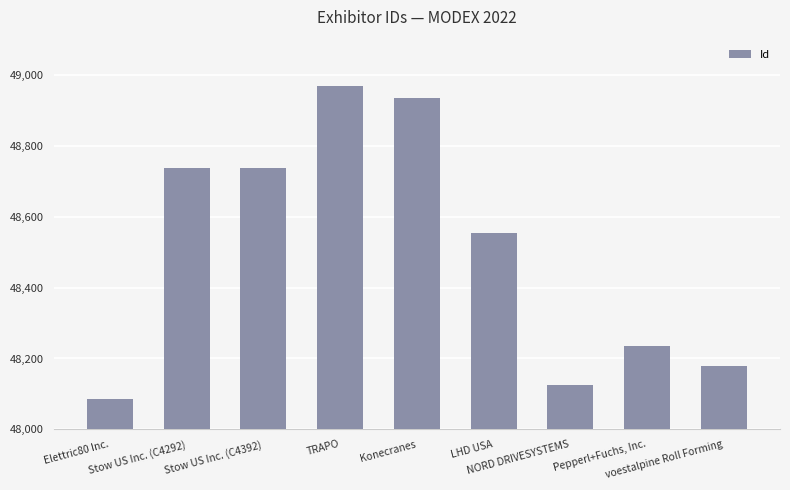

Does the chart contain stacked bars?

No